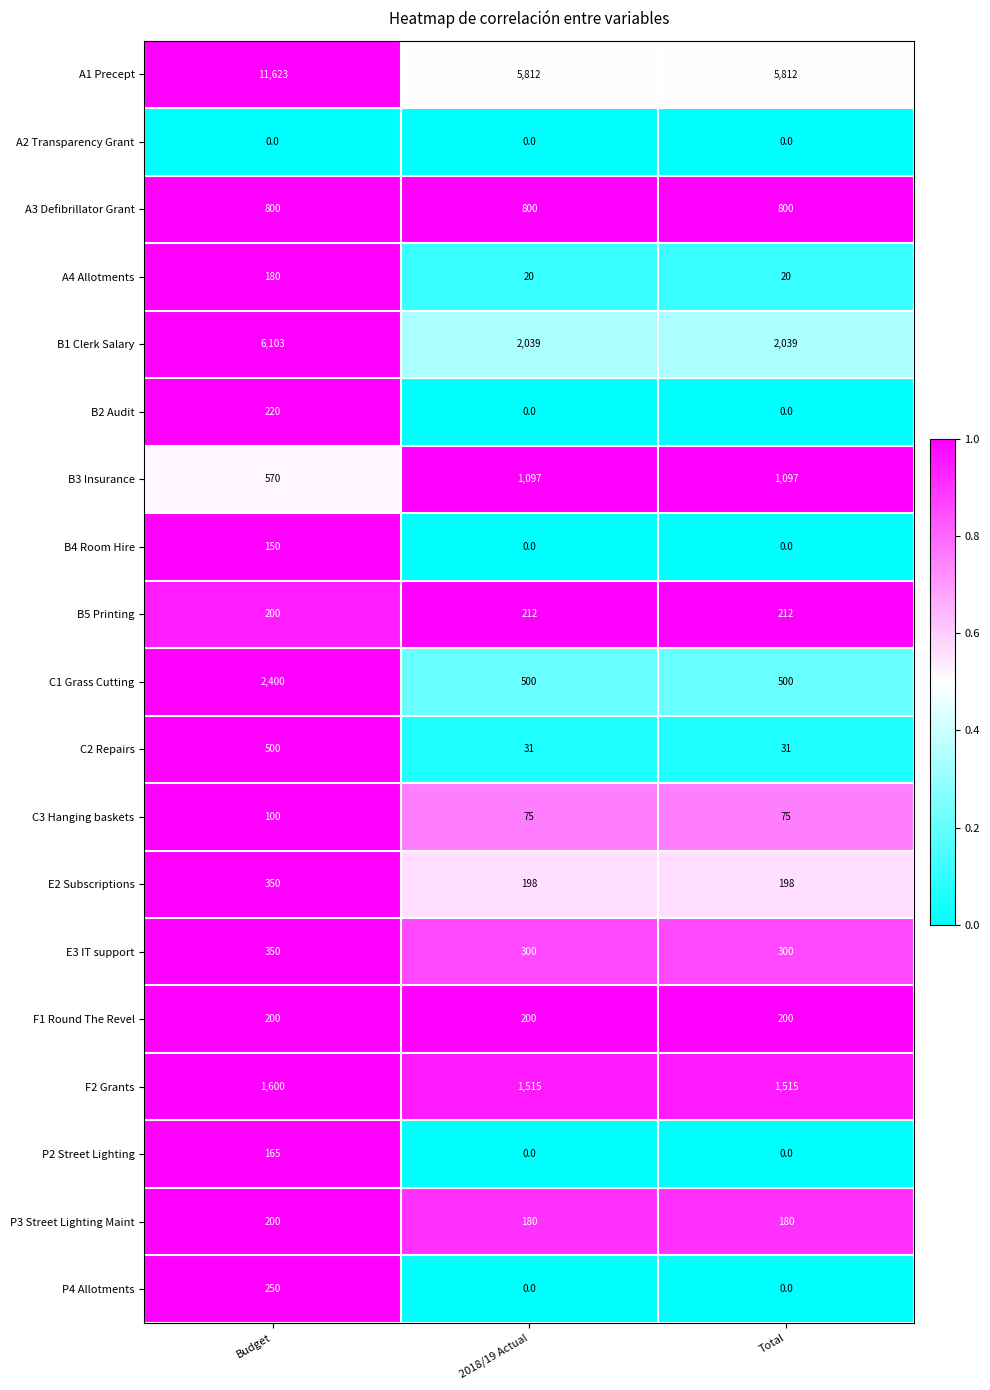

At which category is the sum across all series the highest?

Budget